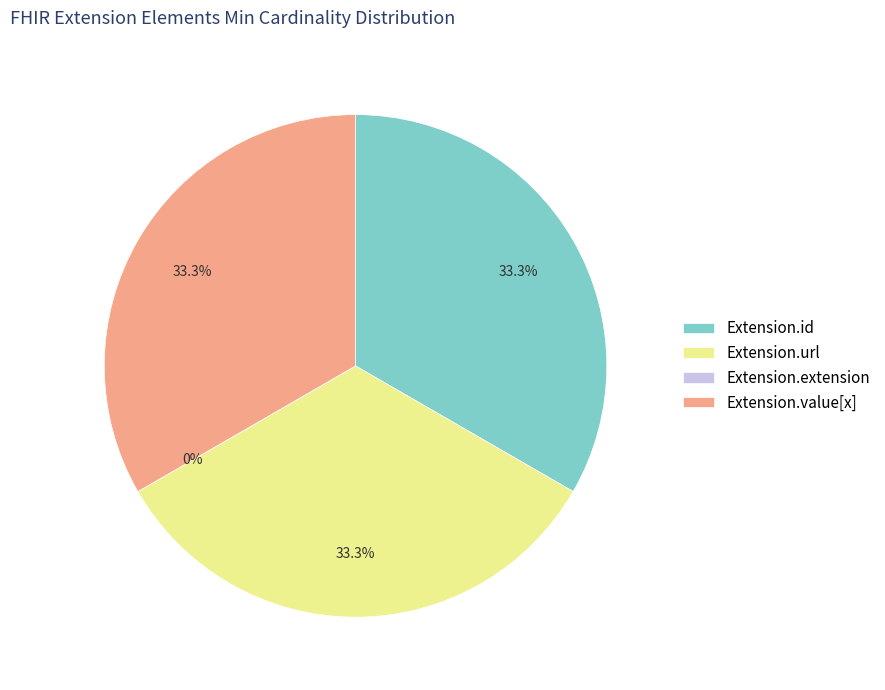

True or false: Extension.id accounts for 23% of the total.

False